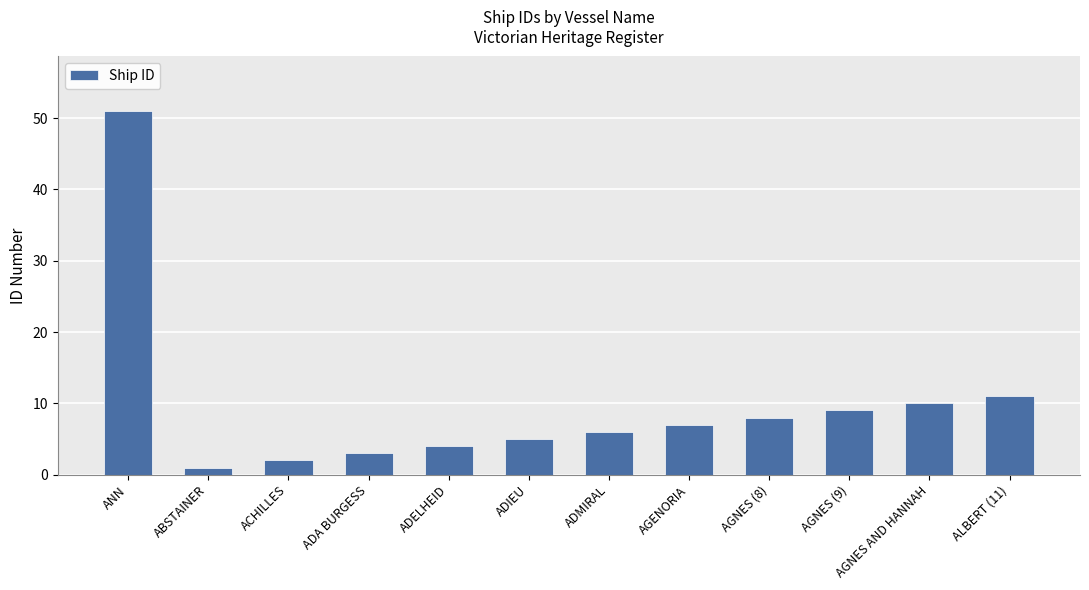

Reading left to right, extract all data points from this chart.

51	1	2	3	4	5	6	7	8	9	10	11